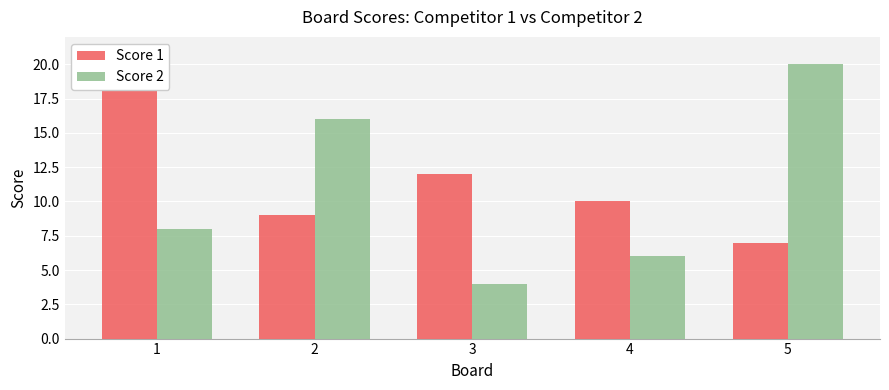

What is the value of the Score 2 bar at the 4th from the left?

6